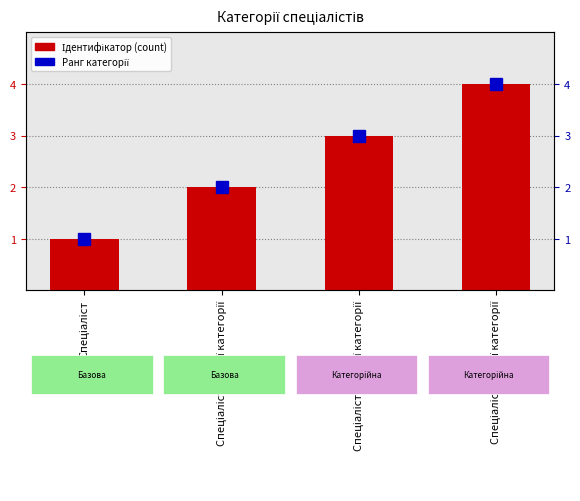

What is the average value?

2